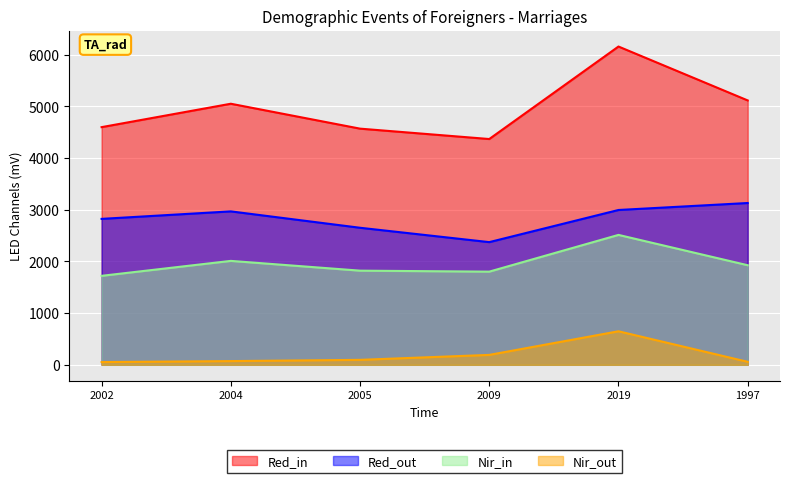

True or false: Nir_out has a value of 130 at 2009.

False